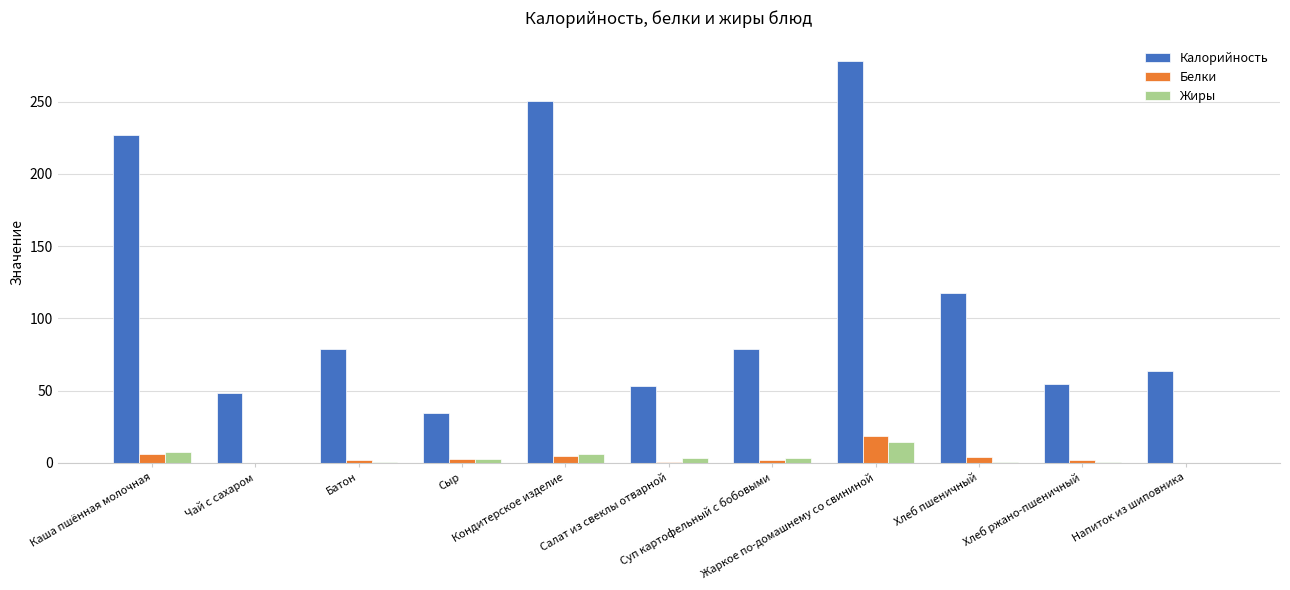

What is the sum of all Жиры values?

38.2